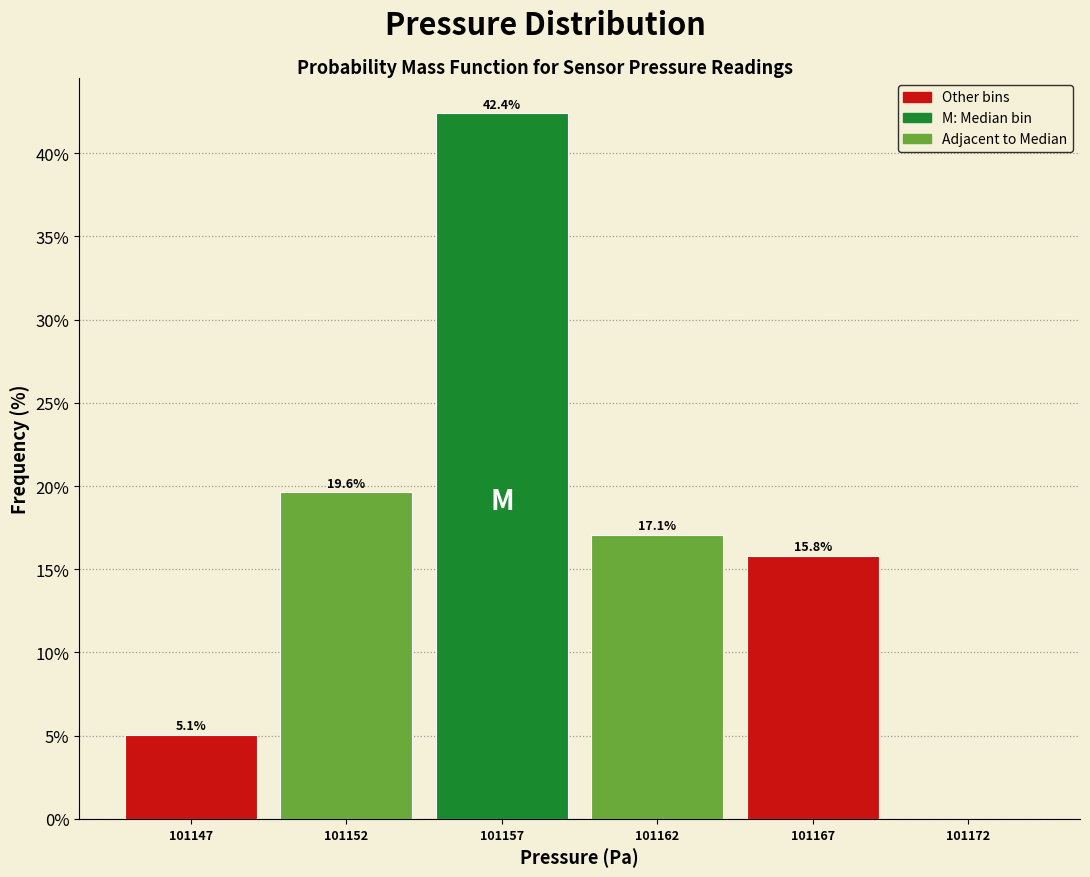

Reading left to right, what are all the values shown in this chart?

101147=5.1	101152=19.6	101157=42.4	101162=17.1	101167=15.8	101172=0.0